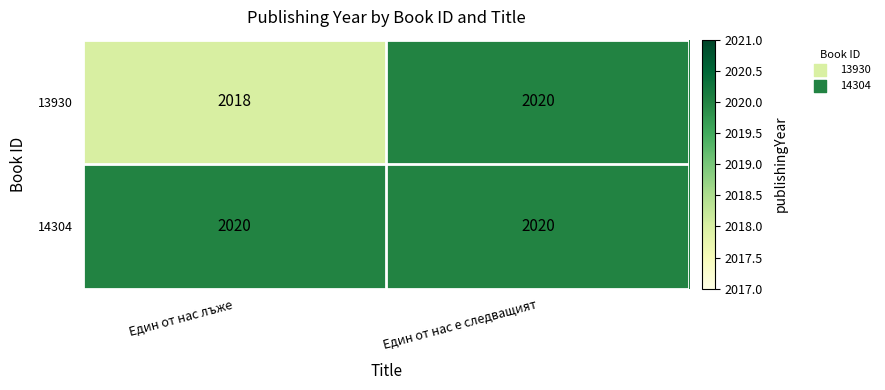

Reading left to right, list all the values displayed in this chart.

13930: 2018	2020
14304: 2020	2020